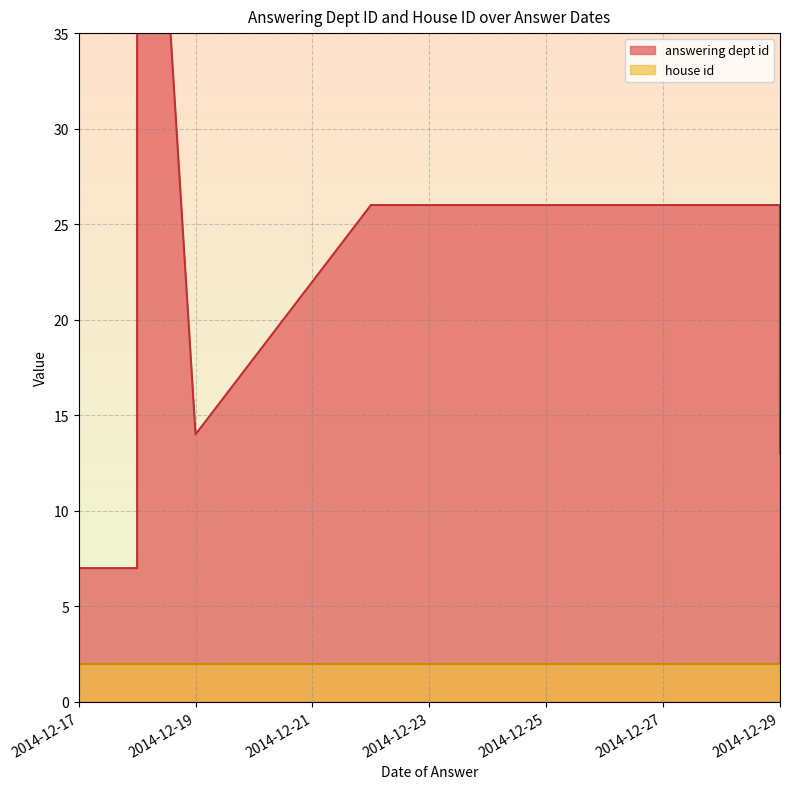

True or false: answering dept id and house id cross at least once.

False